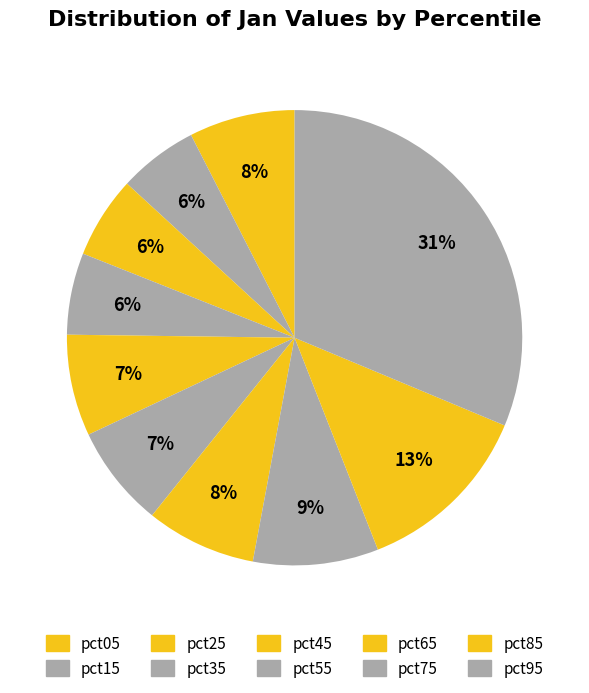

How many slices are in this pie chart?

10